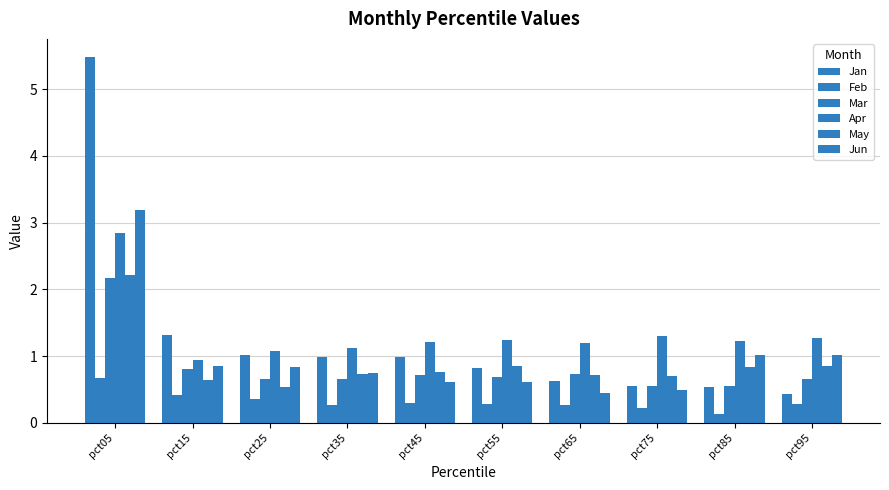

The value of Apr at pct85 is 0.8. True or false?

False